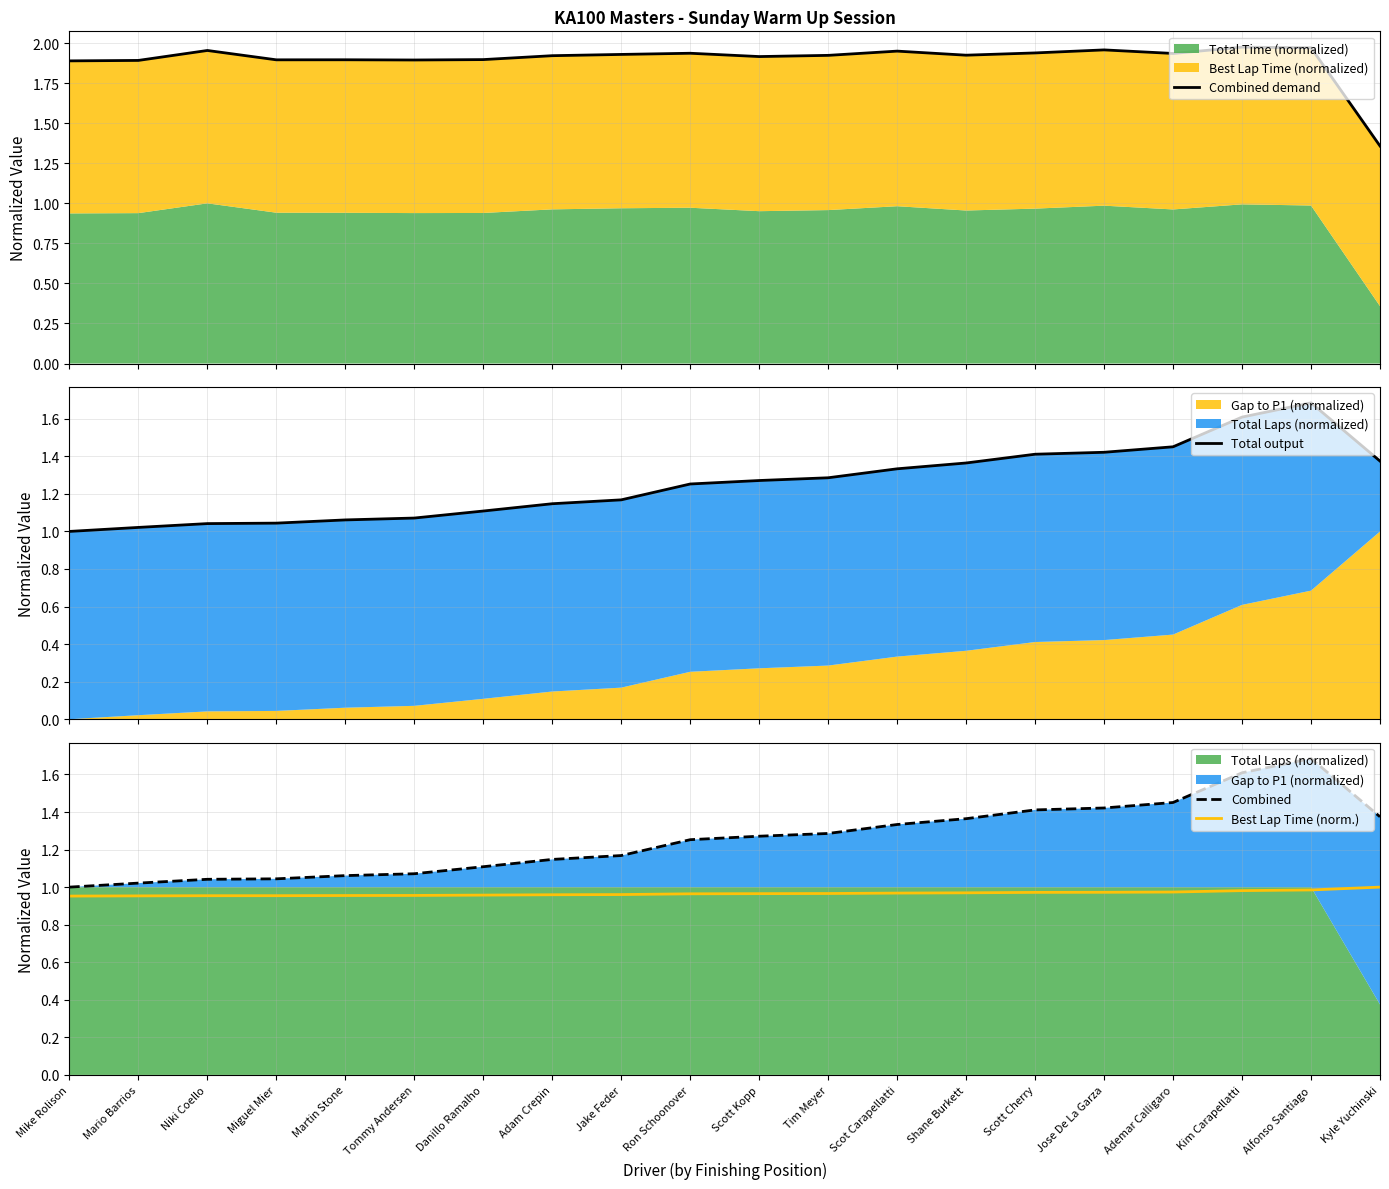

What is the spread (max minus min) of values at Shane Burkett?

1.0